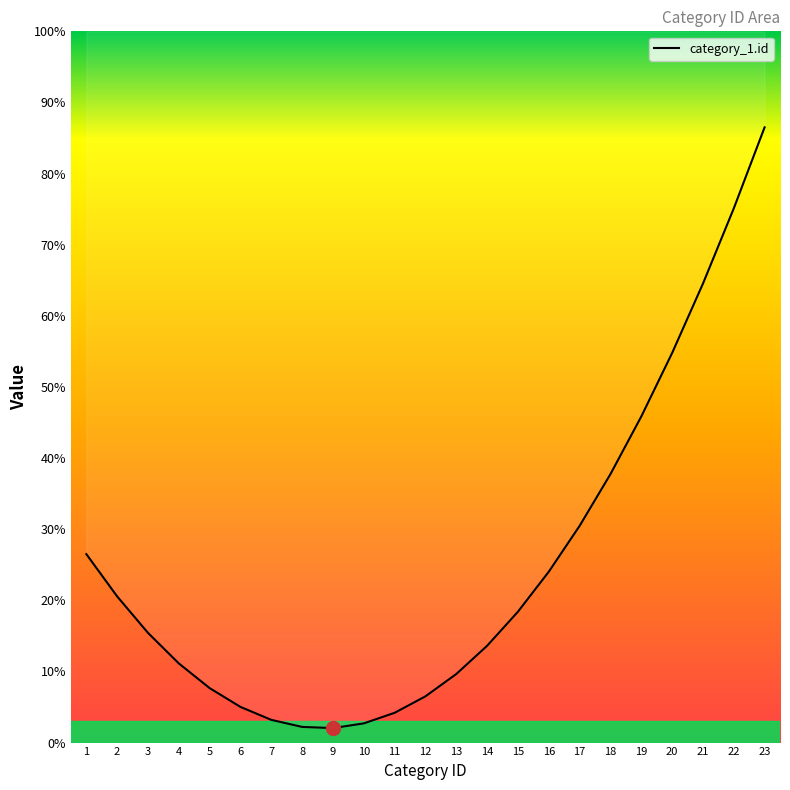

The value at 7 is 4.2. True or false?

False